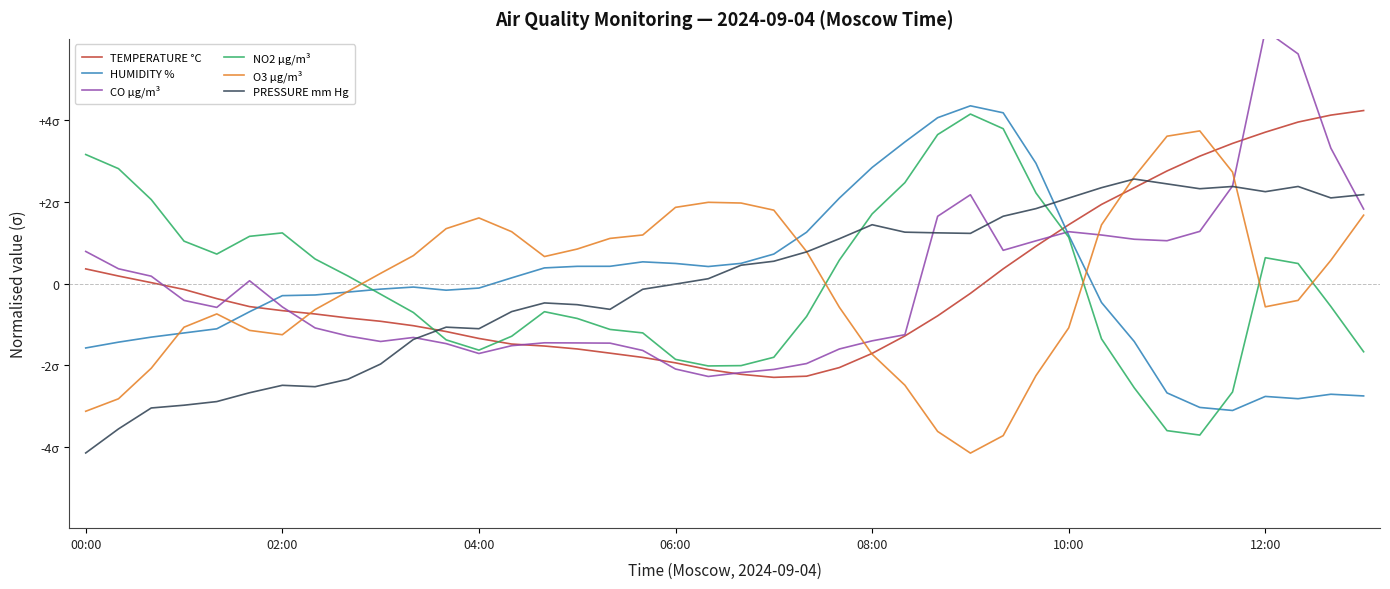

Rank the series by their maximum value, from lowest to highest.

PRESSURE mm Hg, O3 µg/m³, NO2 µg/m³, TEMPERATURE °C, HUMIDITY %, CO µg/m³